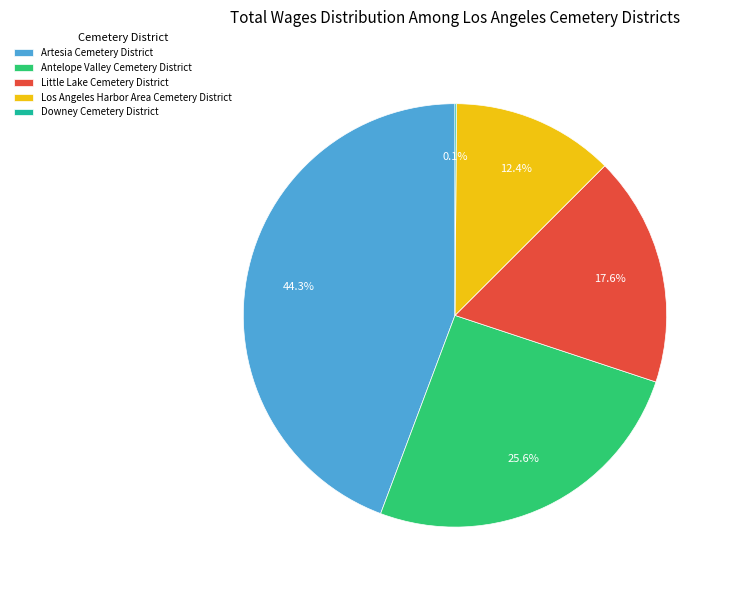

Is the sum of Artesia Cemetery District and Los Angeles Harbor Area Cemetery District greater than half?

Yes